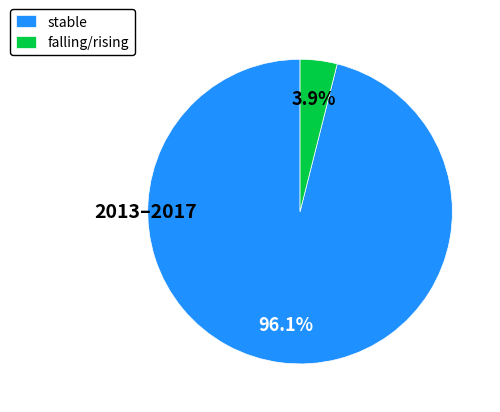

Which has a higher value, falling/rising or stable?

stable